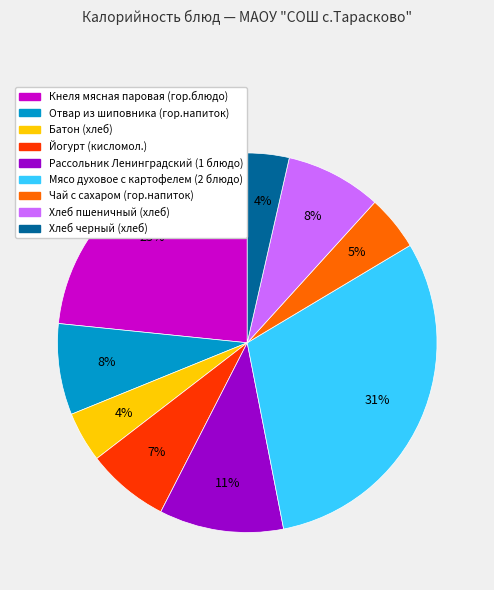

To the nearest percent, what portion does Хлеб пшеничный (хлеб) represent?

8%